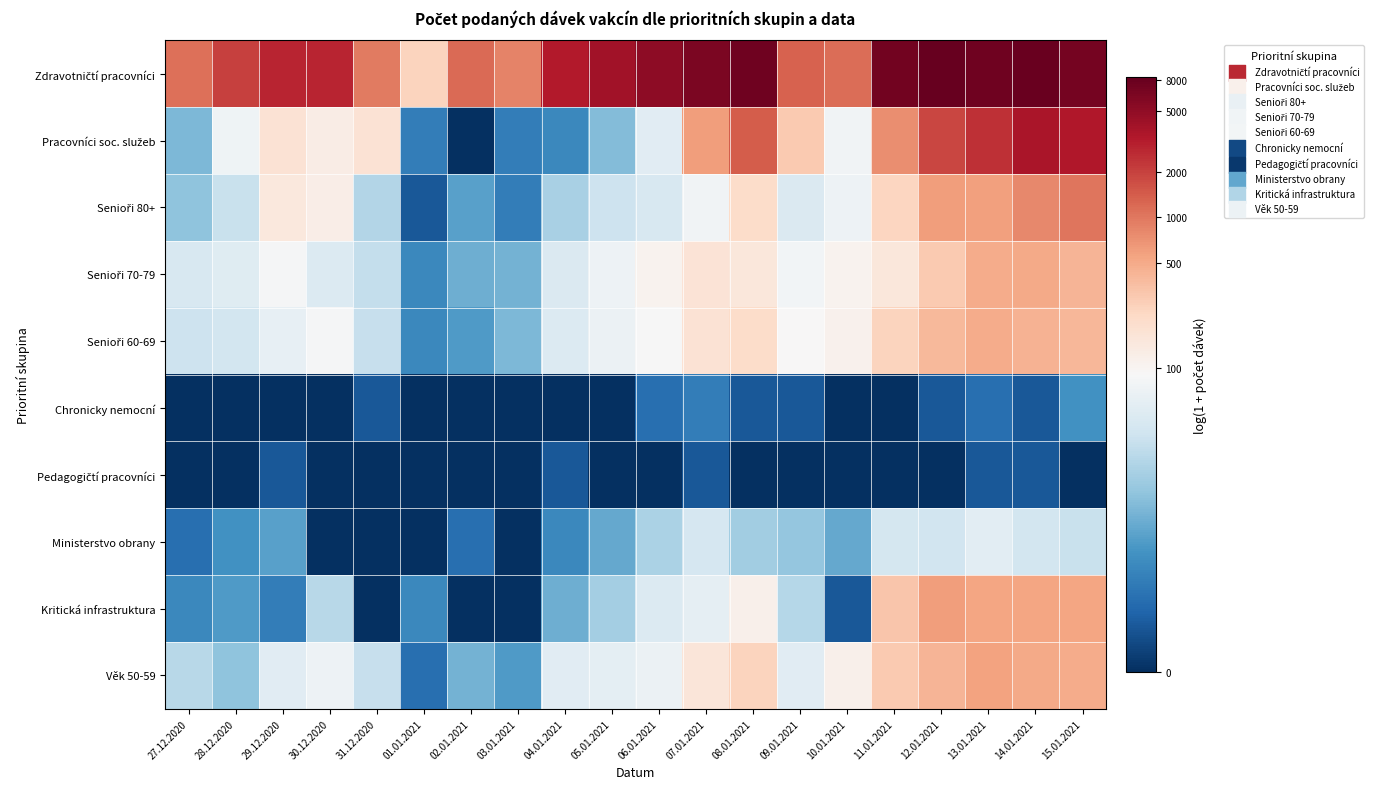

What is the total value across all series at 09.01.2021?

36.3